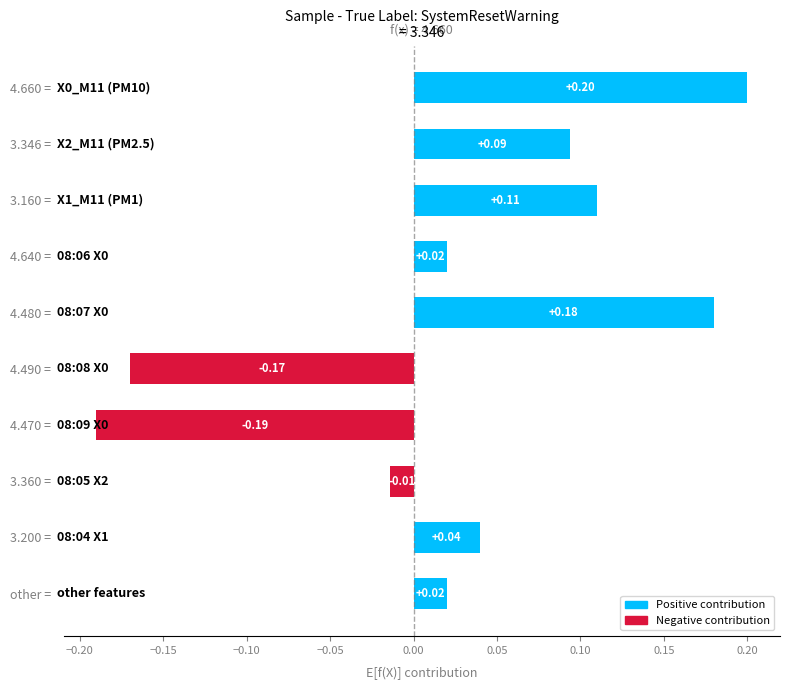

How many series are shown in this chart?

1